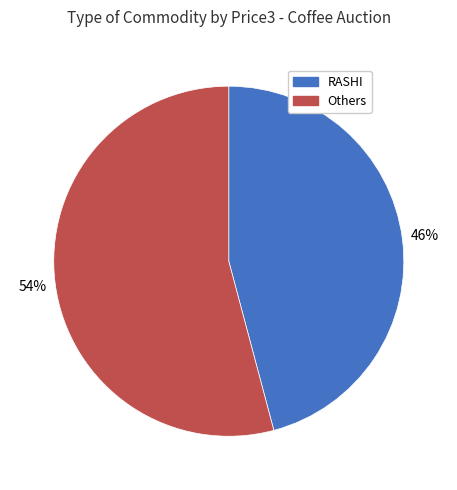

Is there any slice that represents more than half of the pie?

Yes